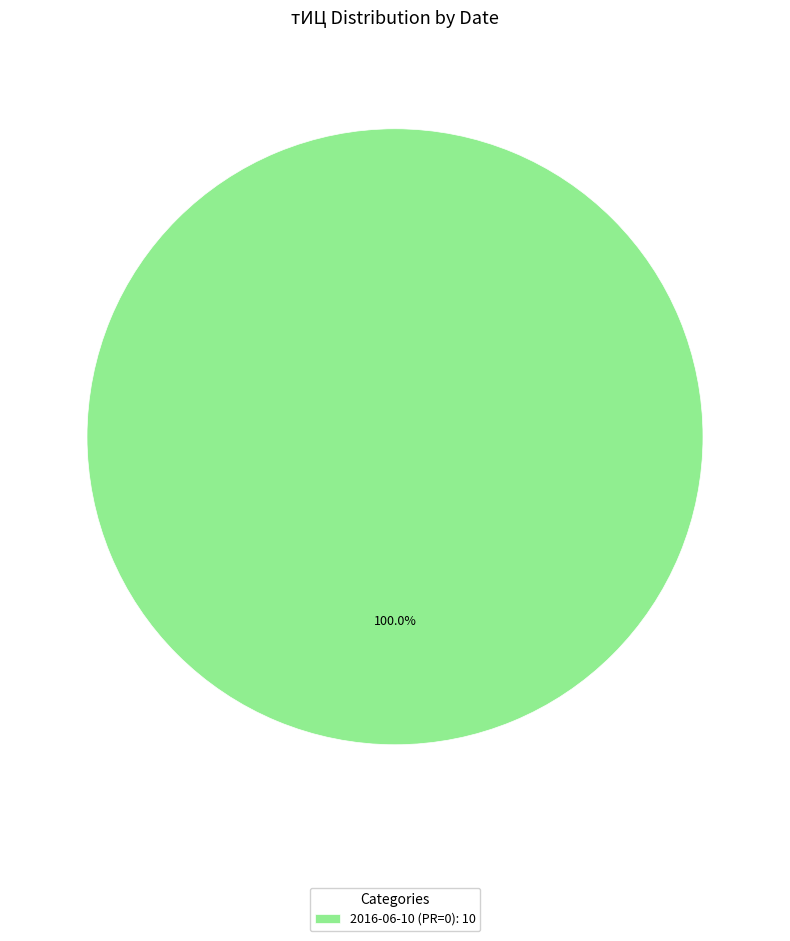

What is the majority slice?

2016-06-10 (PR=0): 10